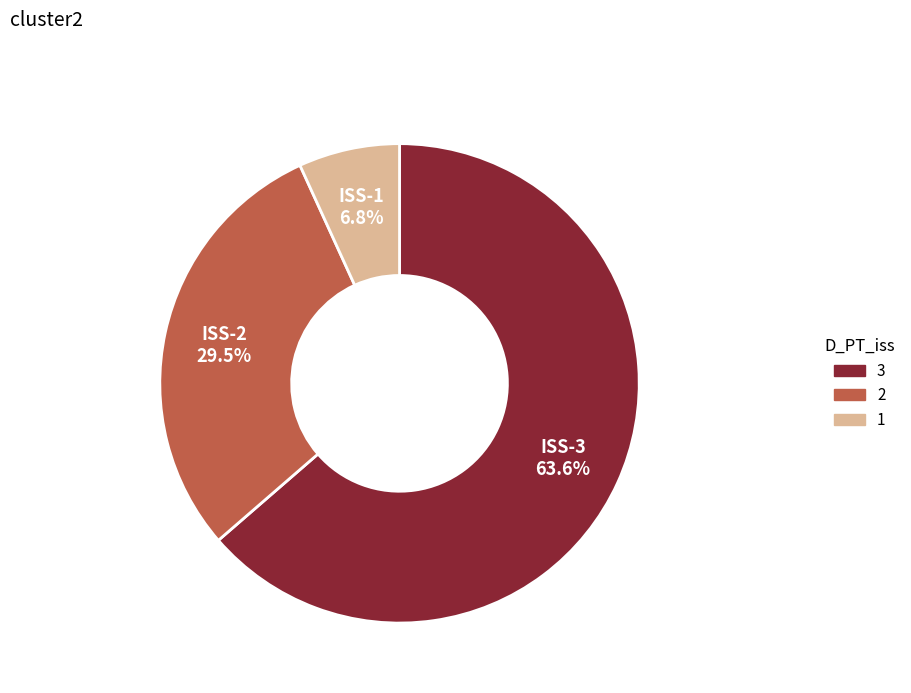

Is there a majority slice in this chart?

Yes